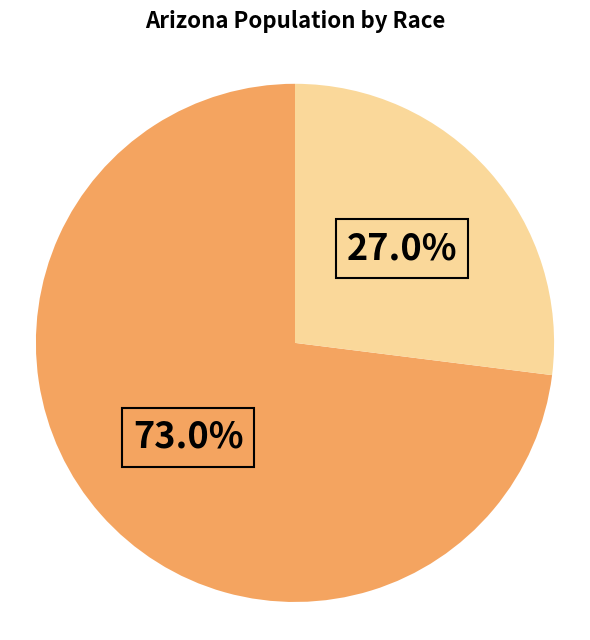

Is there any slice that represents more than half of the pie?

Yes